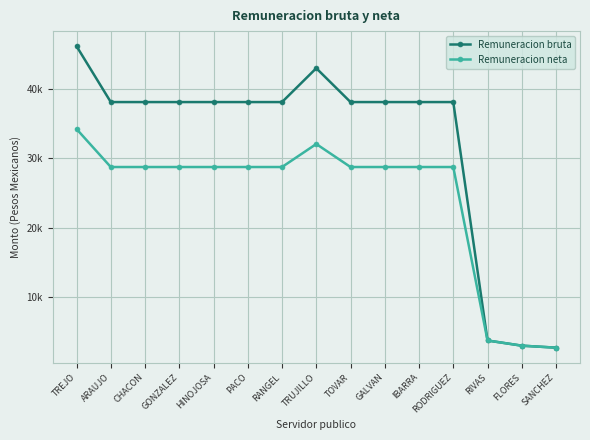

Does the chart have visible grid lines?

Yes